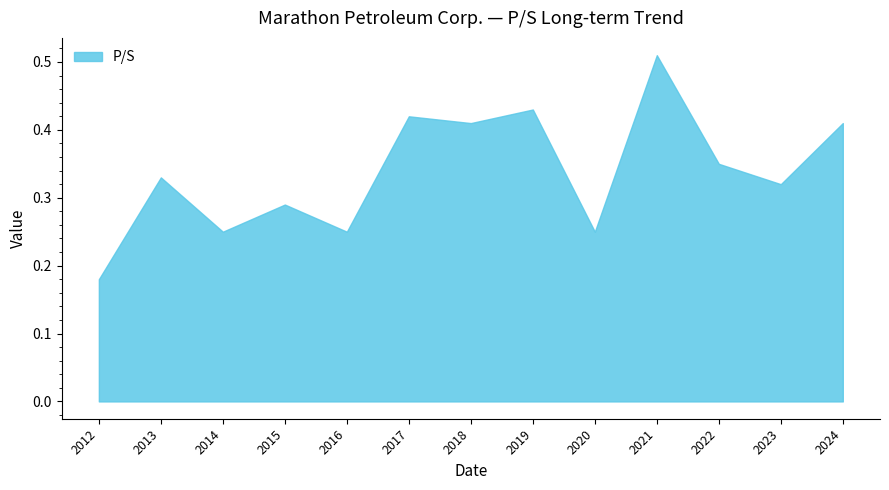

True or false: Price has more than 0 points higher than both neighbors.

True